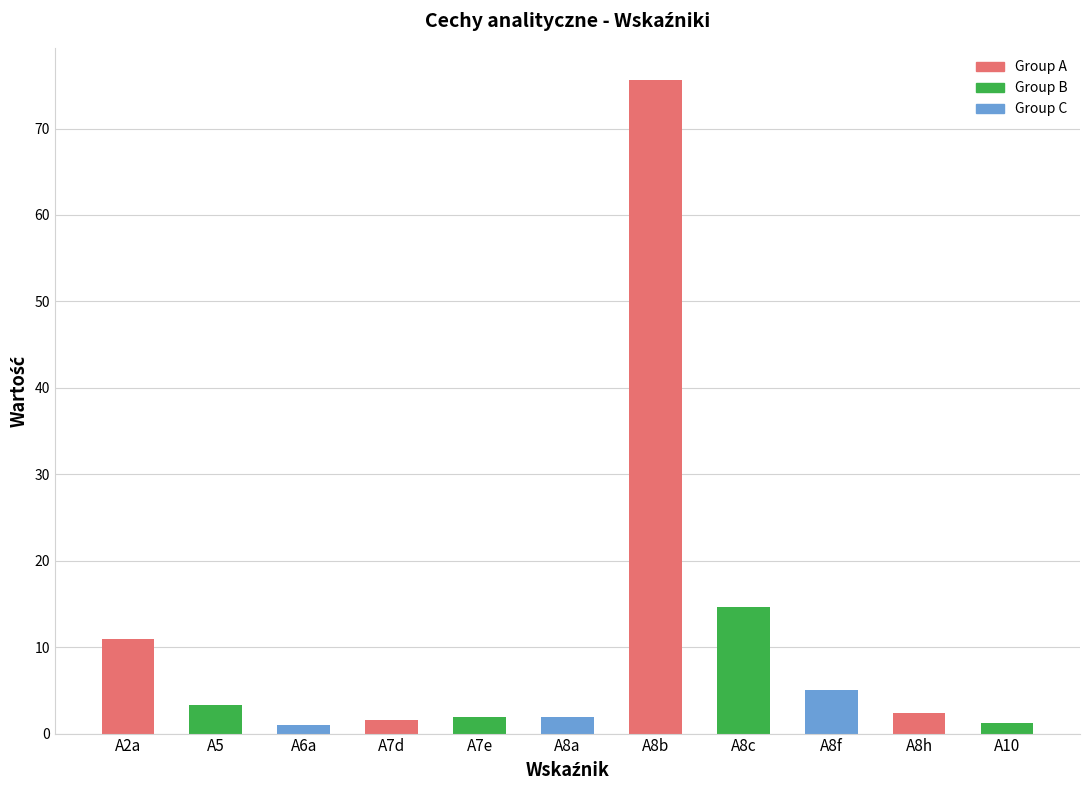

How many series are shown in this chart?

1